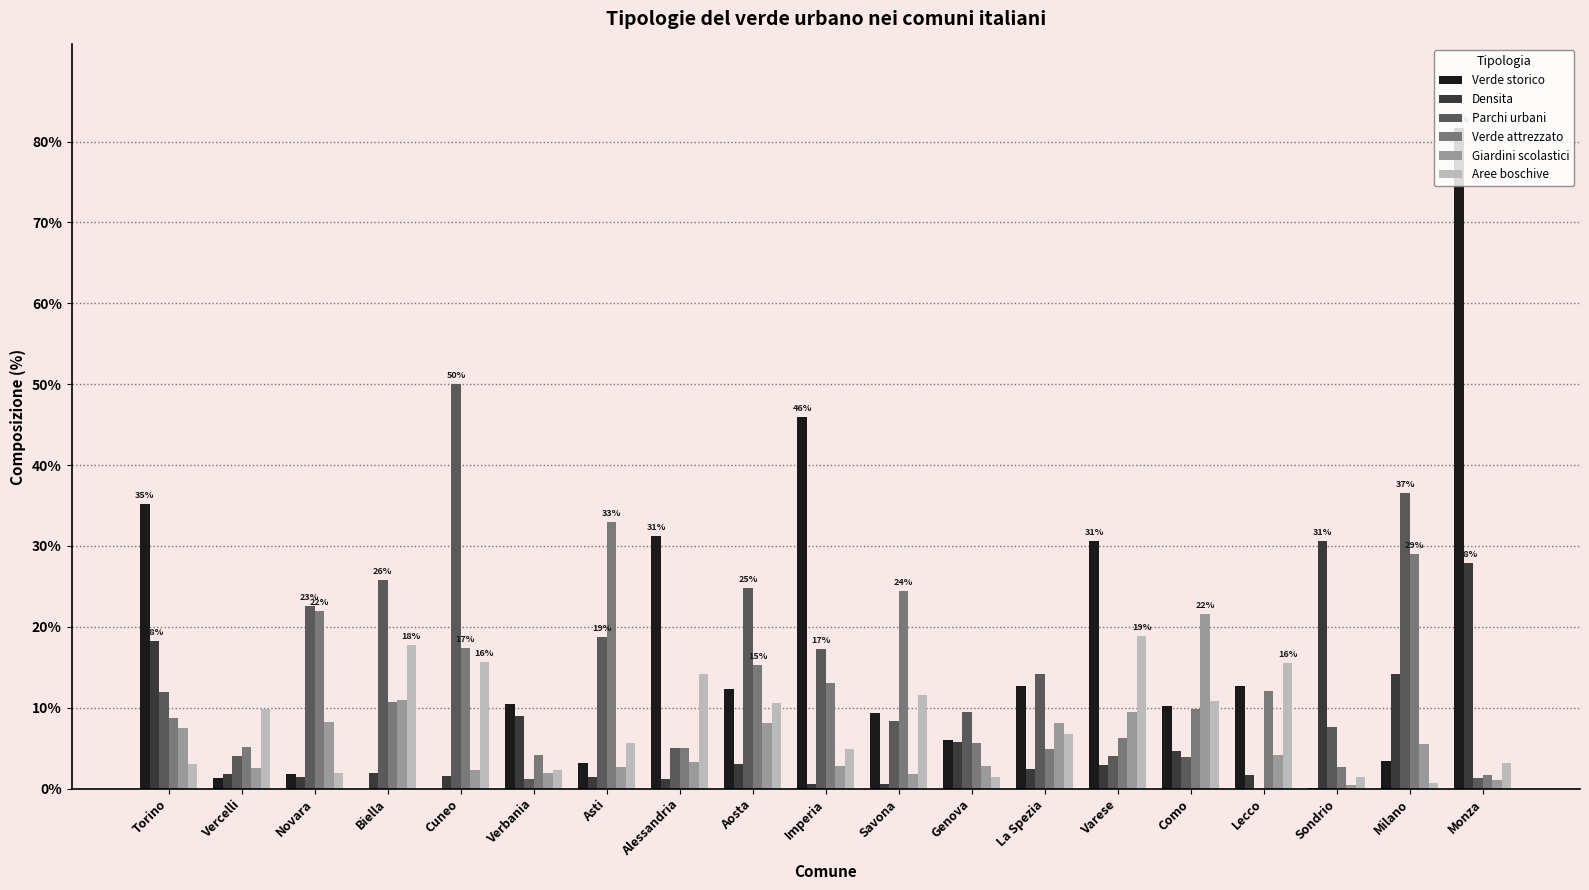

How many data points does each series have?

19